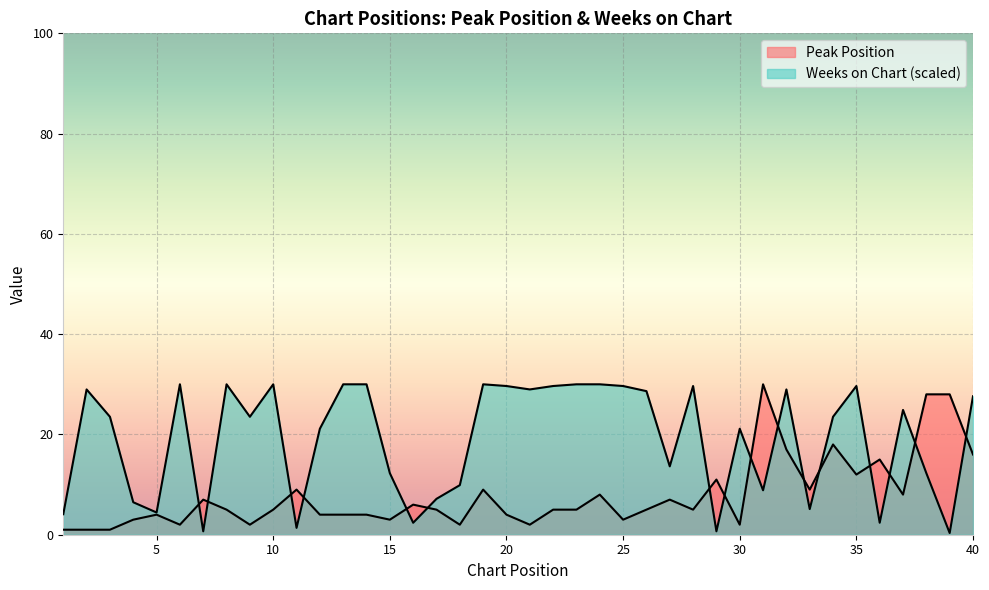

In Peak Position, how many points are higher than both neighbors (excluding endpoints)?

11